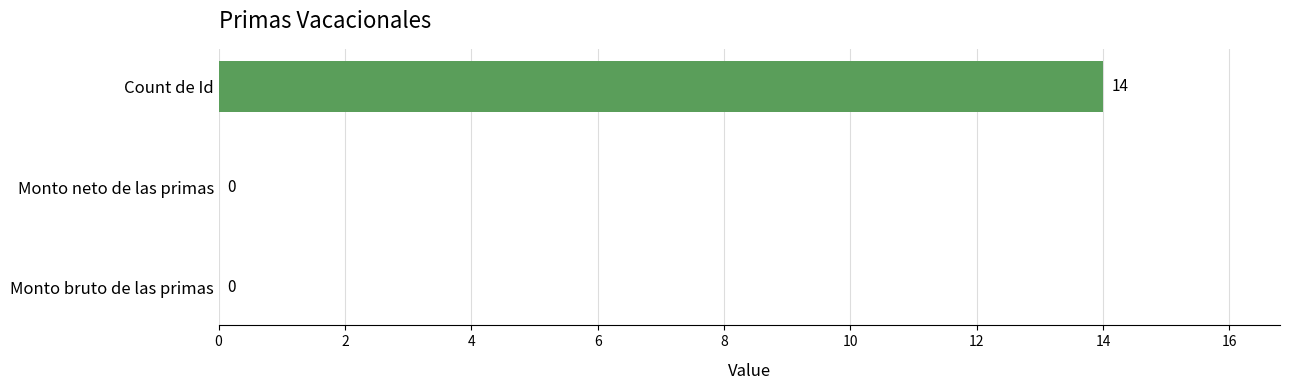

How many values are between 0 and 14?

3